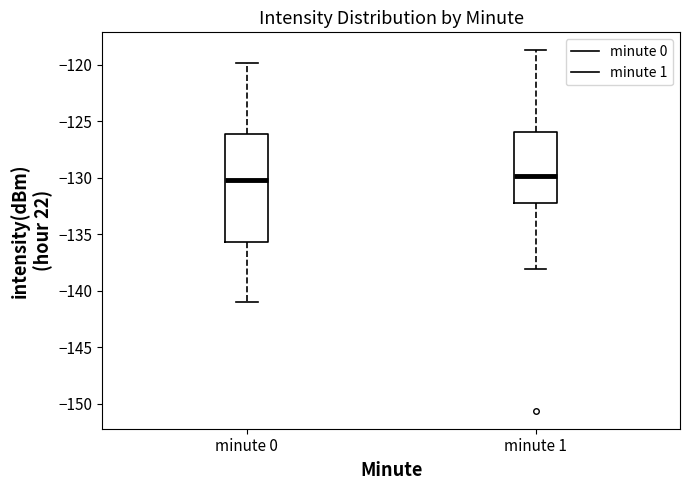

Reading left to right, read every box against the y-axis: the position of its median line, the range the box covers, and the ends of its whiskers. The values are not printed on the chart, so give them approximately, as read against the axis.

minute 0: median -130.0, box -135.5 to -126.0, whiskers -141.0 to -120.0
minute 1: median -130.0, box -132.5 to -126.0, whiskers -138.0 to -118.5